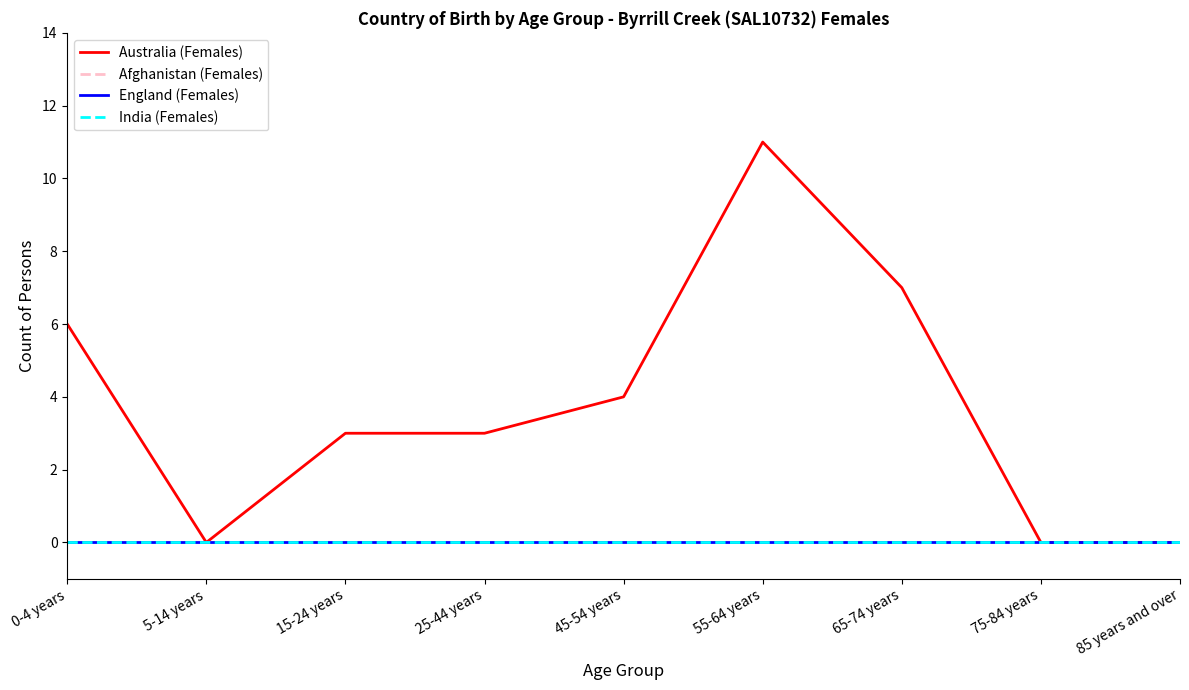

Is this an area chart (filled region under the line)?

No